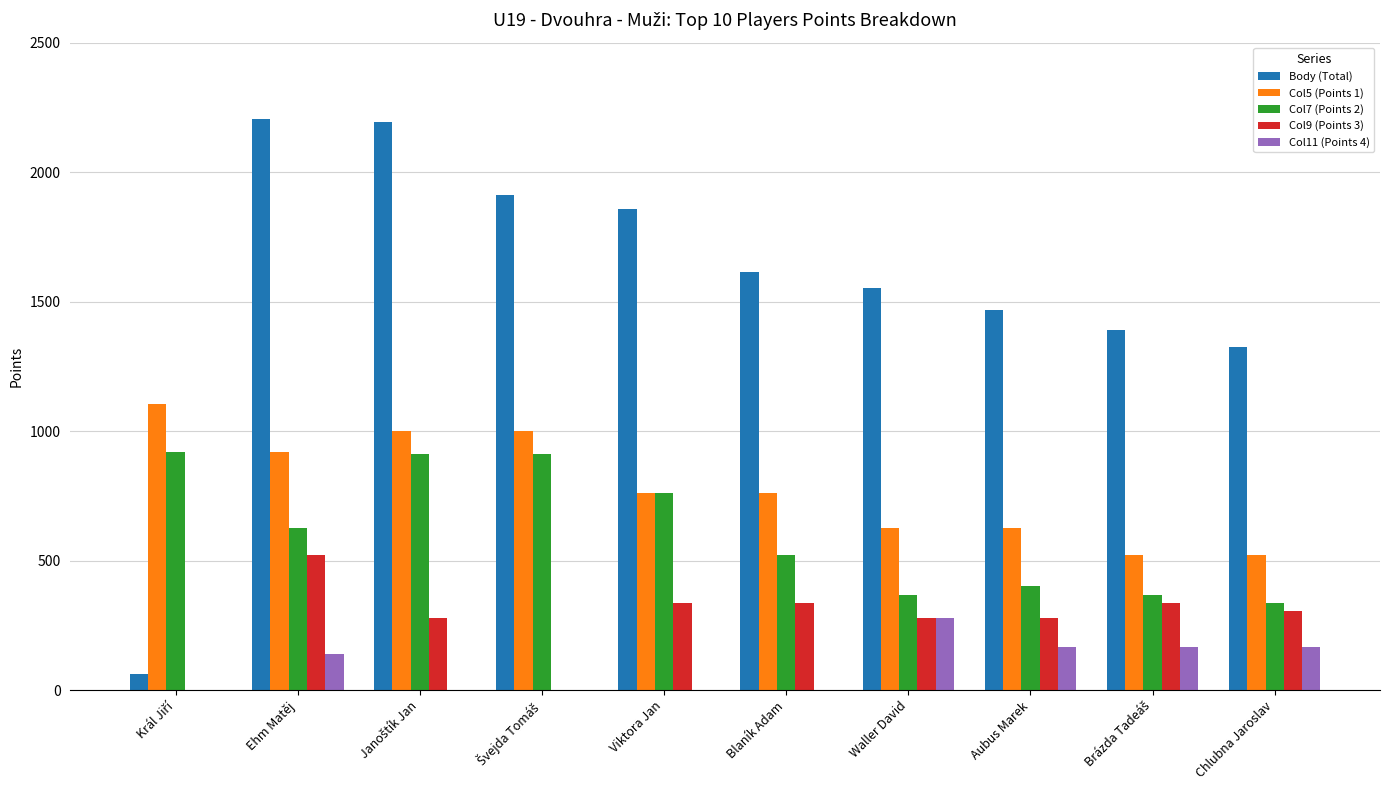

The Col7 (Points 2) series shows 336 at Chlubna Jaroslav. True or false?

True